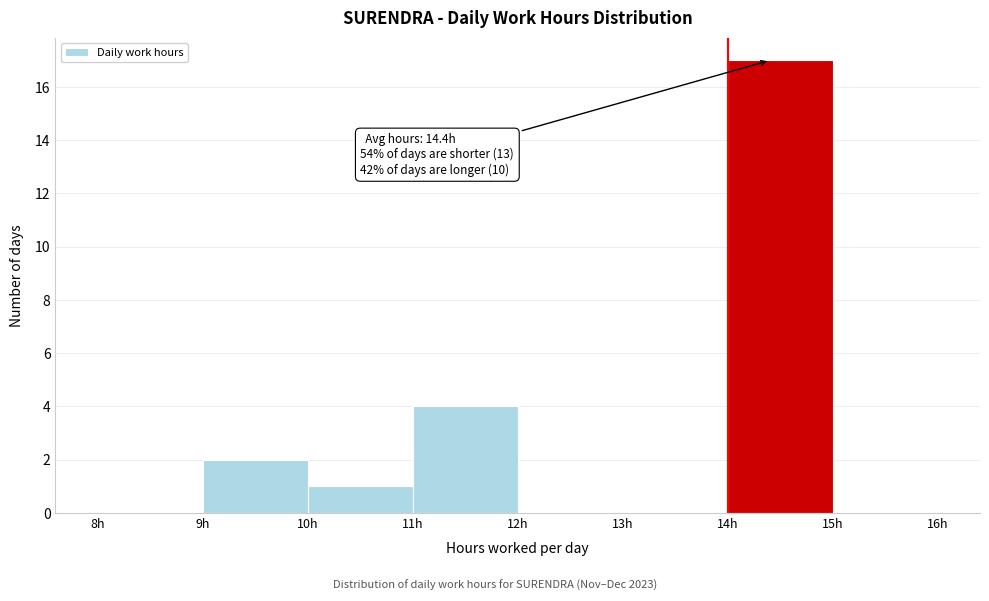

Over which range of the x-axis is the bar tallest?

14 to 15